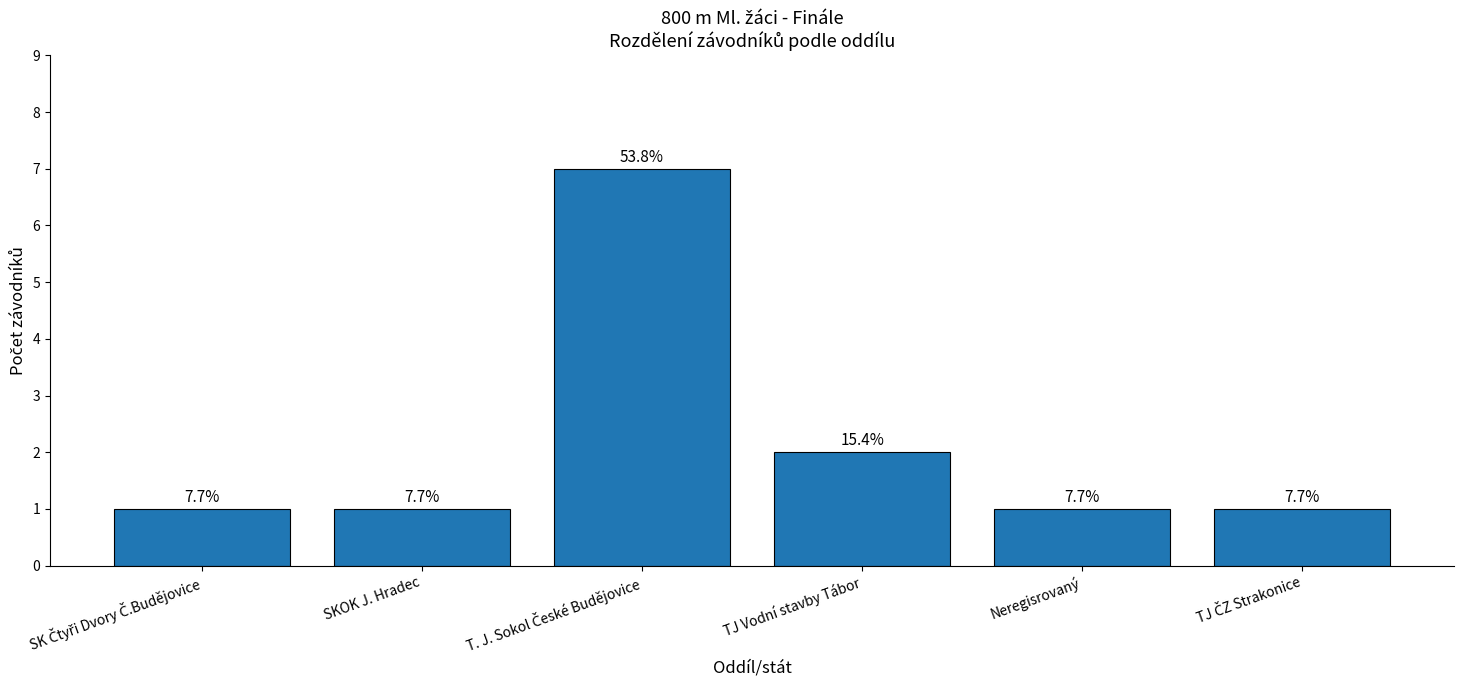

Are the bars grouped side by side (vs. stacked)?

No